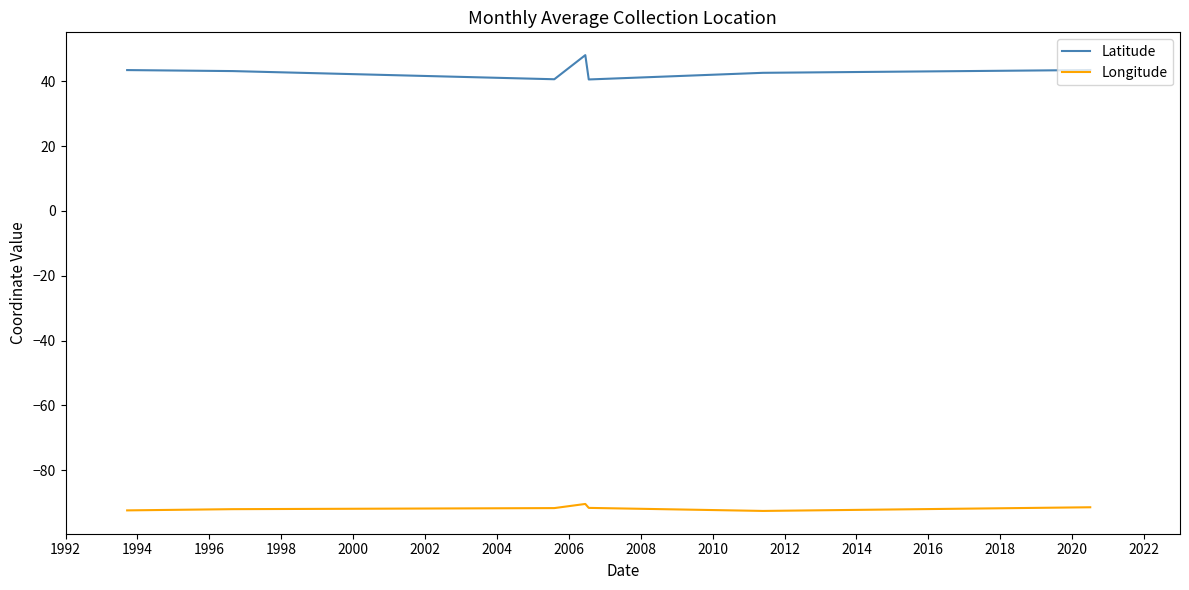

At 1994, list the series in order from smallest to largest.

Longitude, Latitude